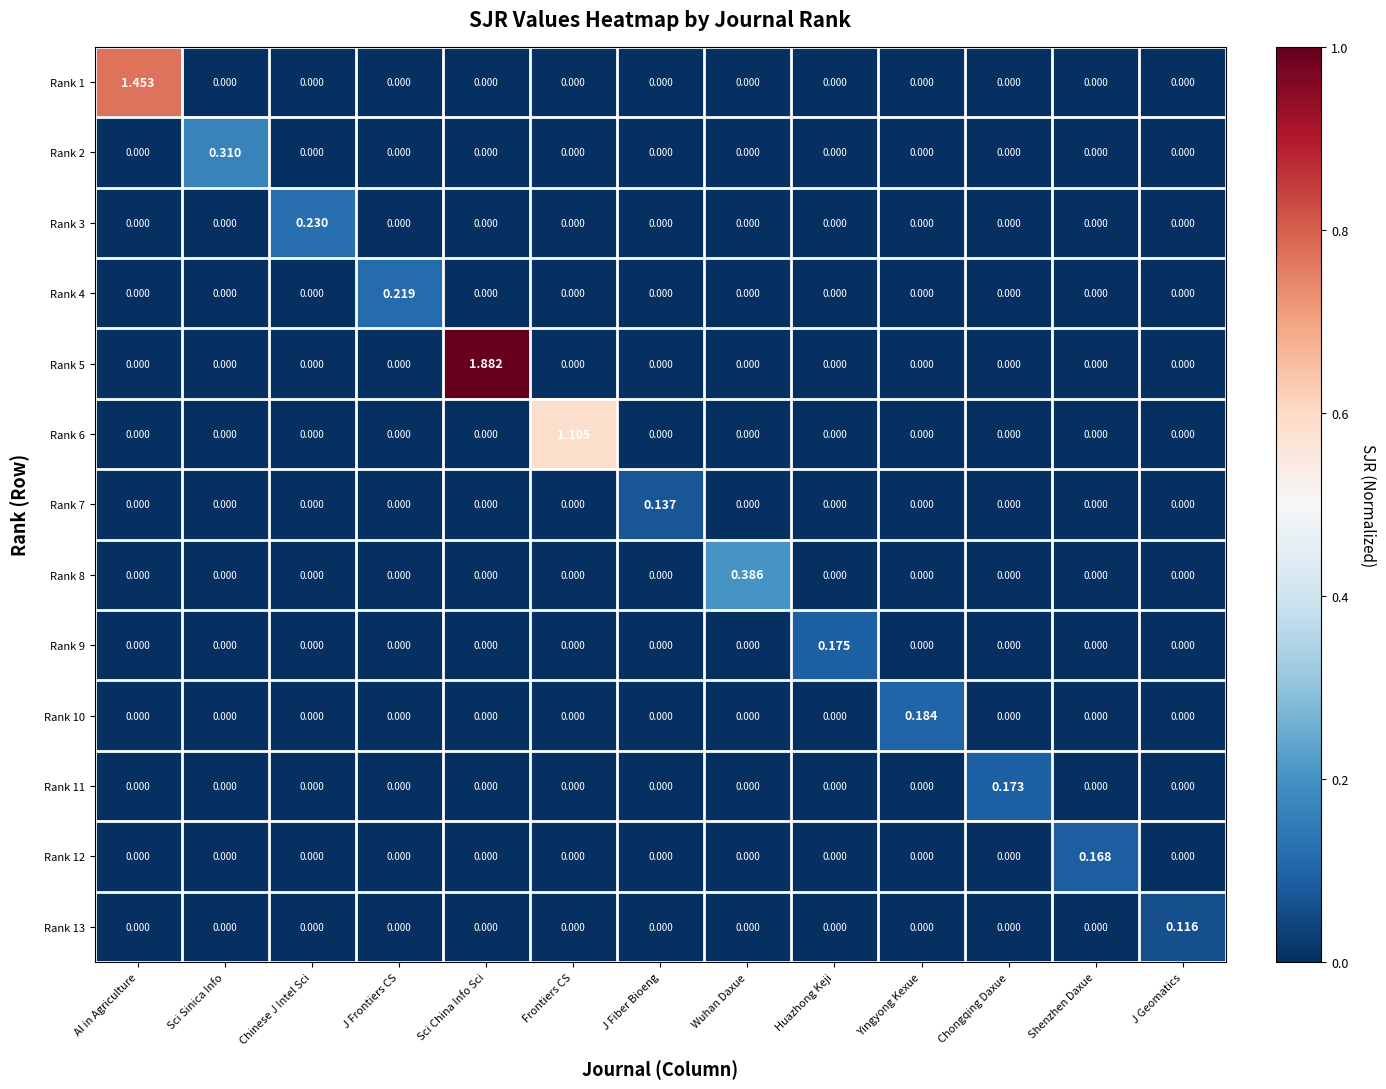

Which category has the highest value across all series?

Sci China Info Sci